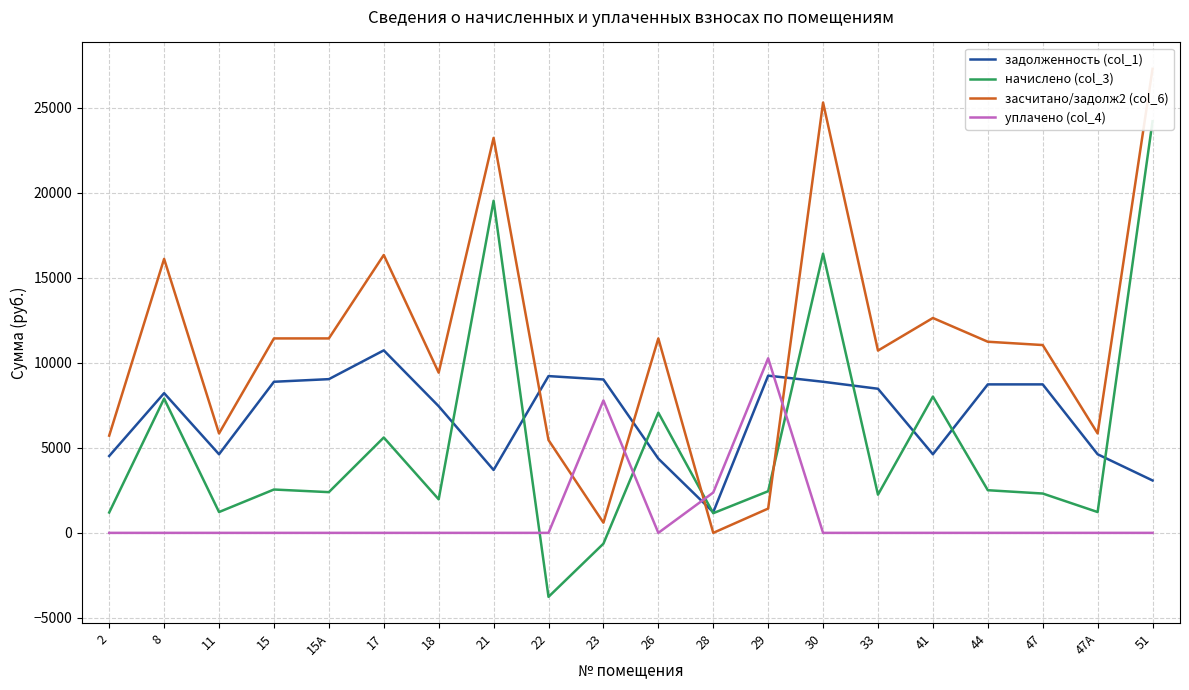

How many lines are shown in the chart?

4